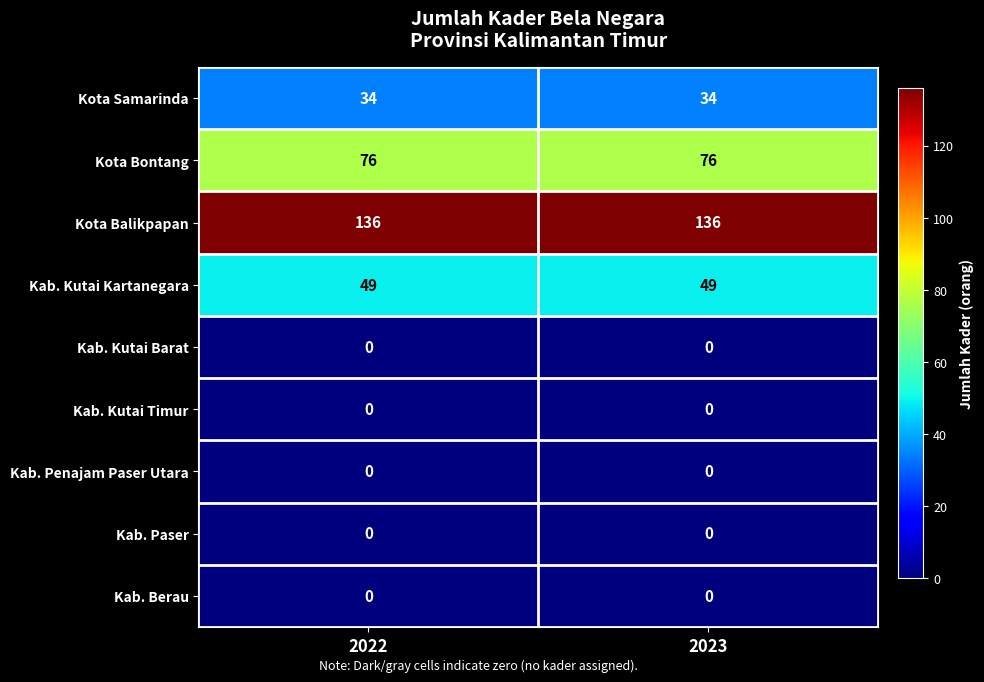

At how many categories does at least one series exceed 10?

2